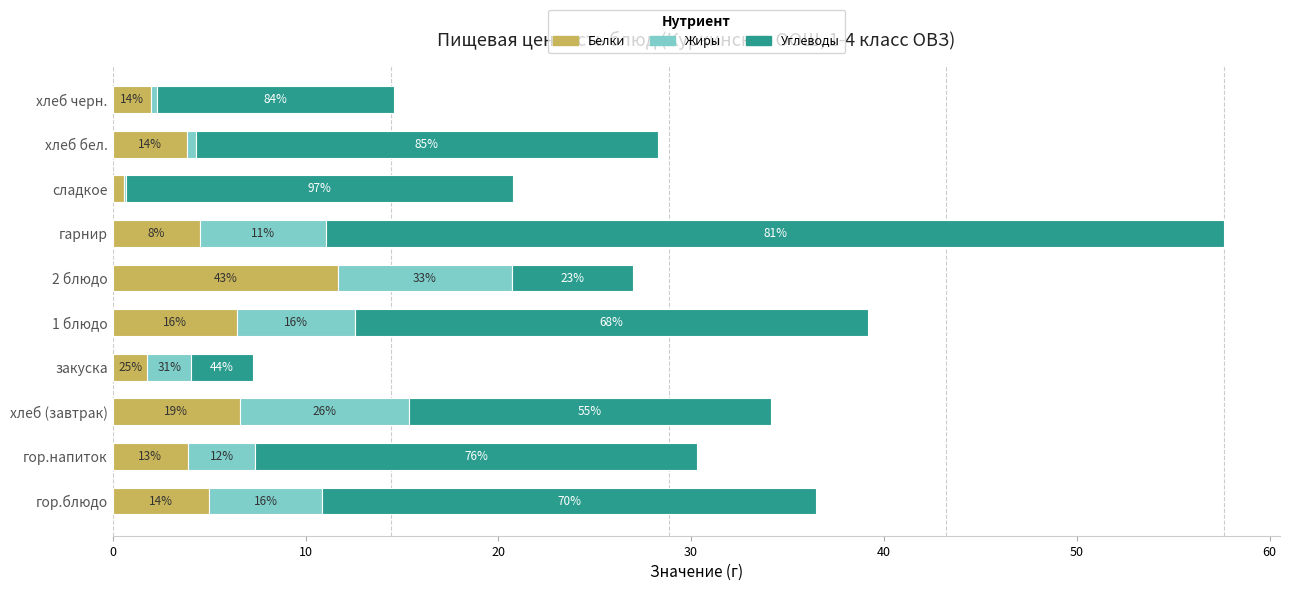

What are all the series names shown in the legend?

Белки, Жиры, Углеводы